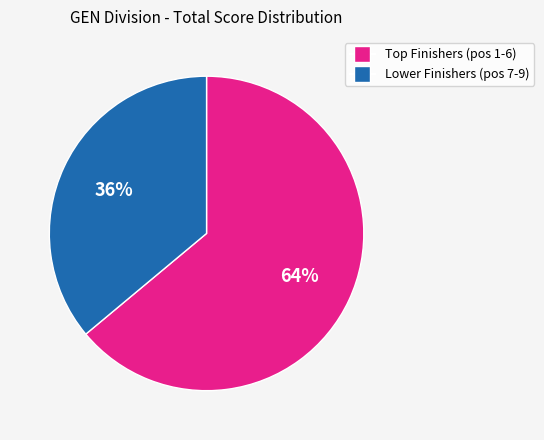

To the nearest percent, what is the difference between the largest and smallest slice percentages?

28%